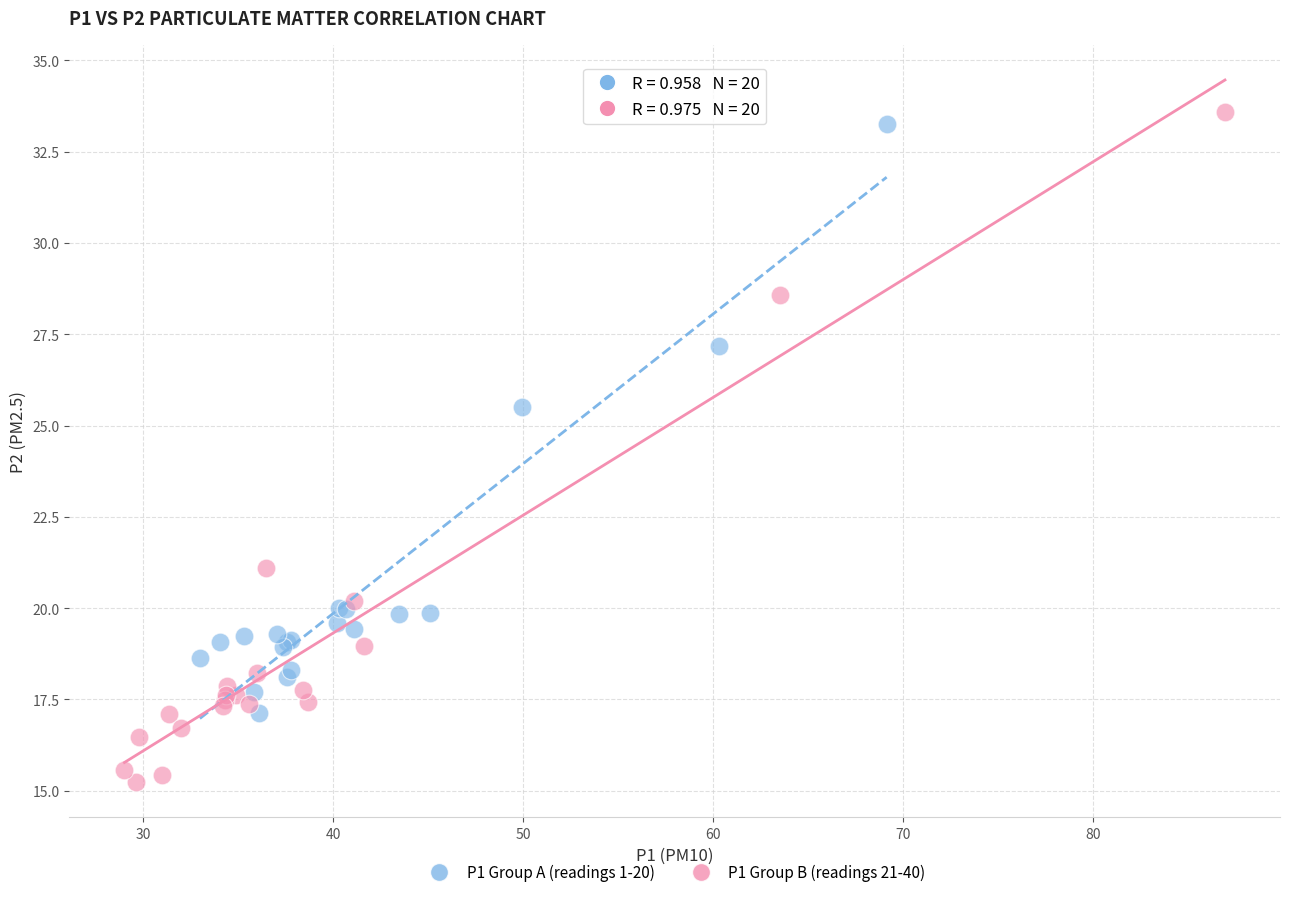

Which series has the largest Y range (max minus min)?

P1 Group B (readings 21-40)